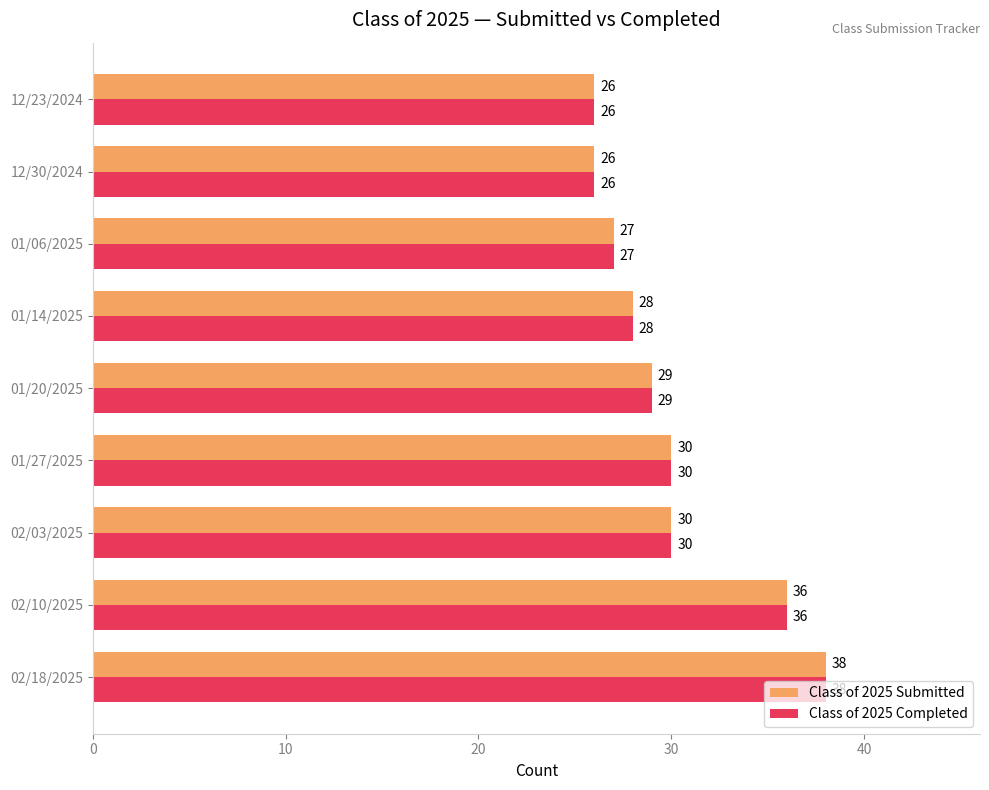

What value does the Class of 2025 Submitted series have at 12/30/2024, to the nearest 10?

30